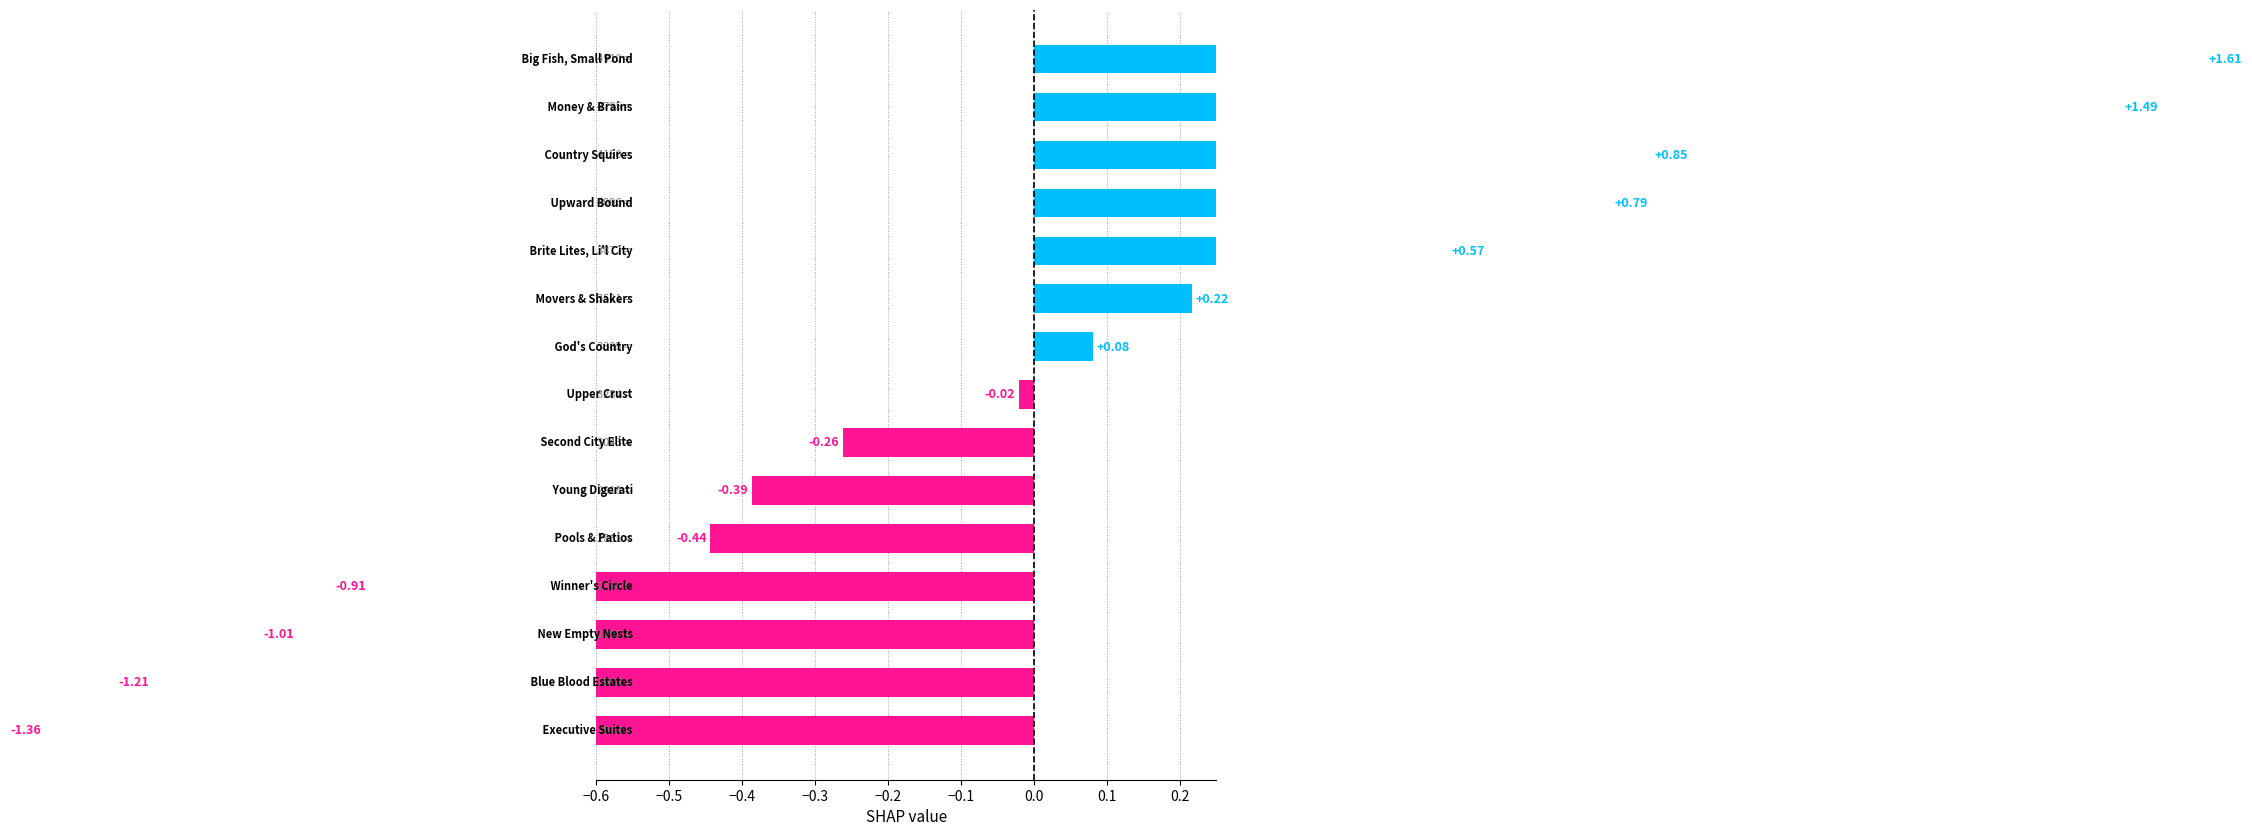

What is the minimum value shown in the chart?

-1.4